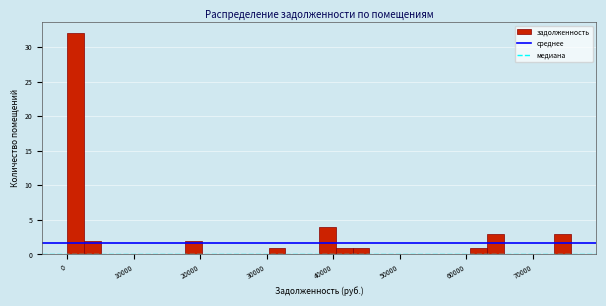

Read against the x-axis, roughly where is the centre of the tallest bar?

1000